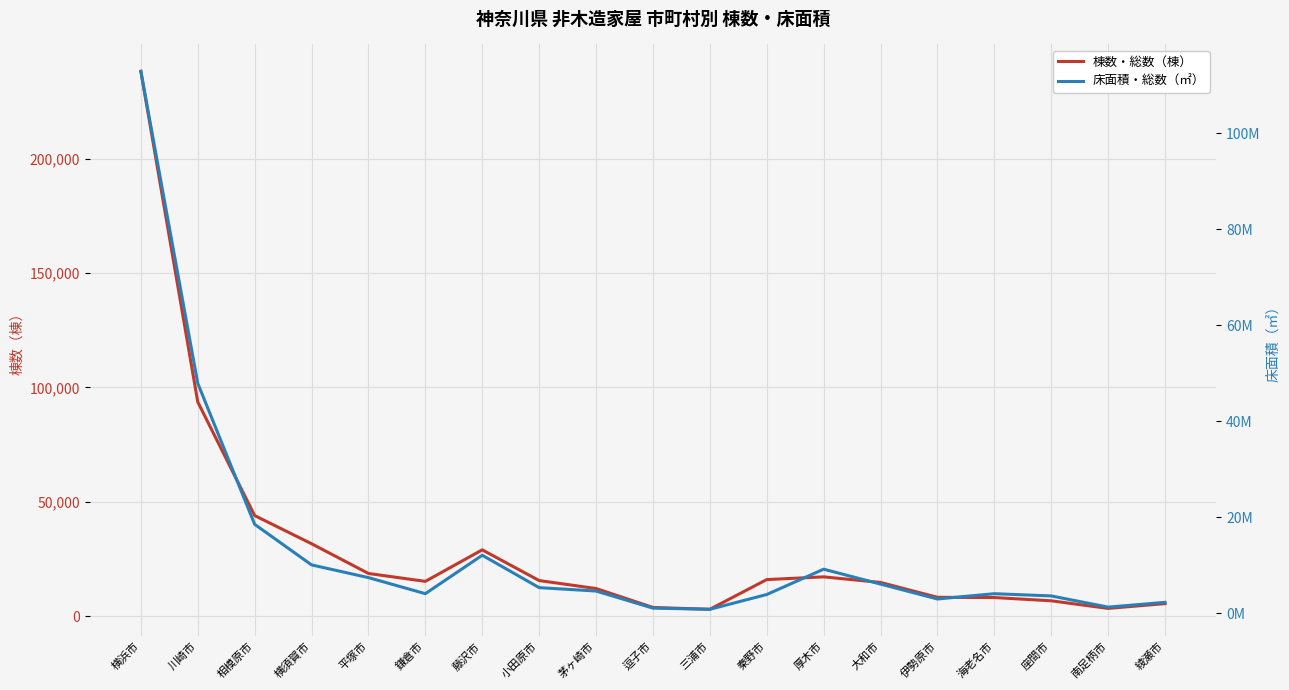

At how many categories does at least one series exceed 20244923?

2